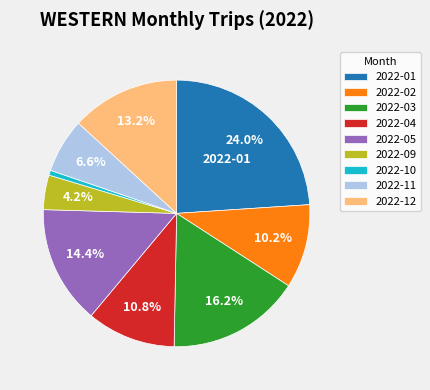

Rank the categories by value from lowest to highest.

2022-10, 2022-09, 2022-11, 2022-02, 2022-04, 2022-12, 2022-05, 2022-03, 2022-01